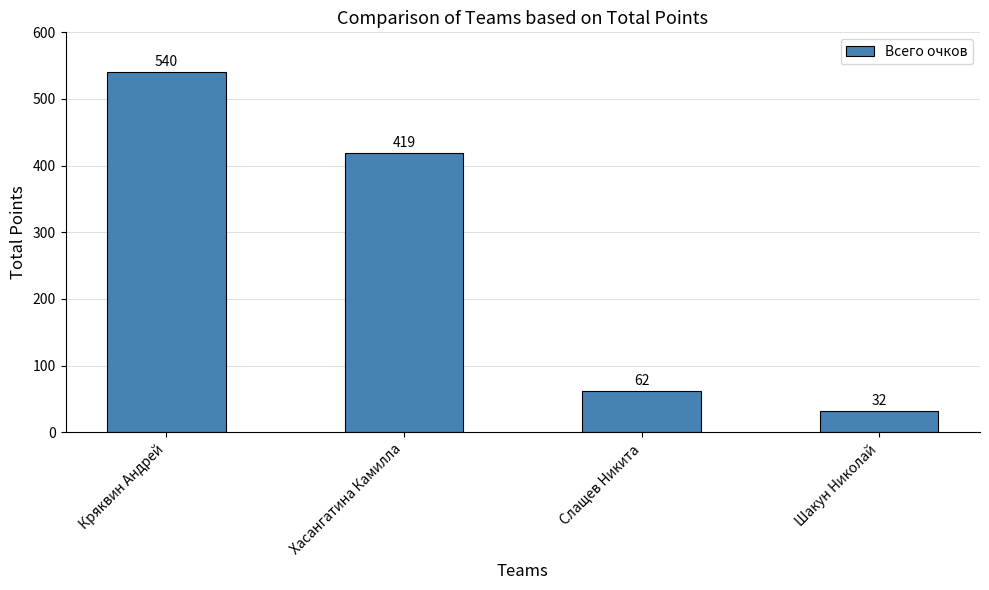

What is the sum of all values?

1053